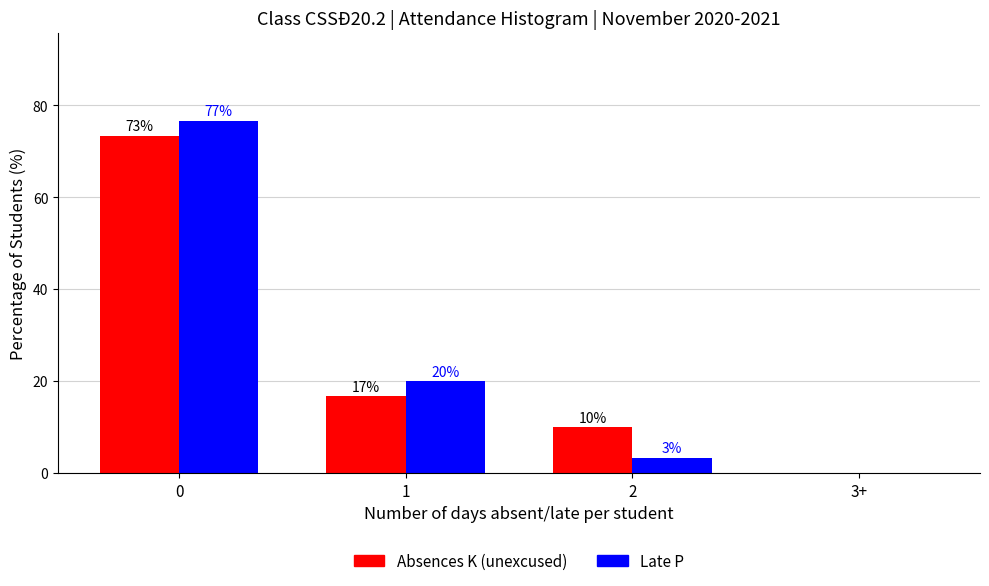

What is the sum of all Late P values?

100.0